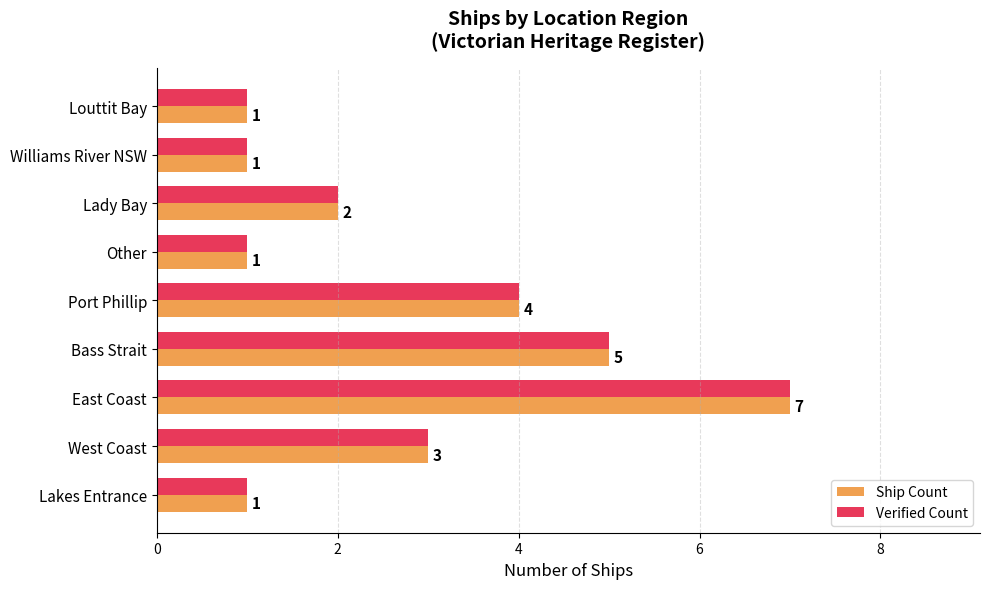

At which label is Ship Count closest to 4?

Port Phillip